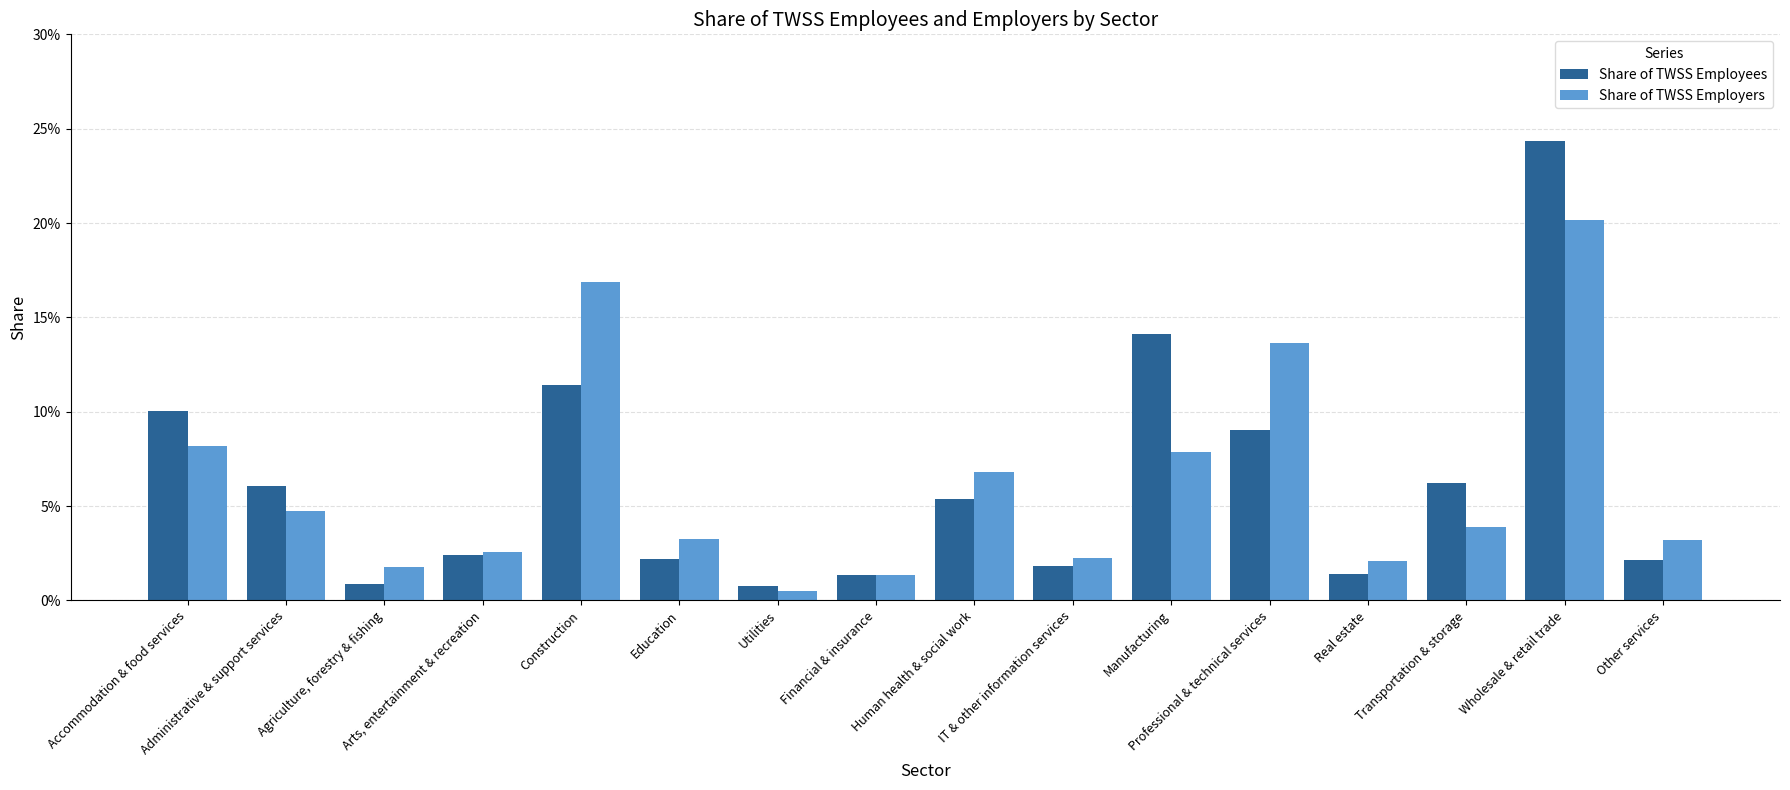

What are all the series names shown in the legend?

Share of TWSS Employees, Share of TWSS Employers